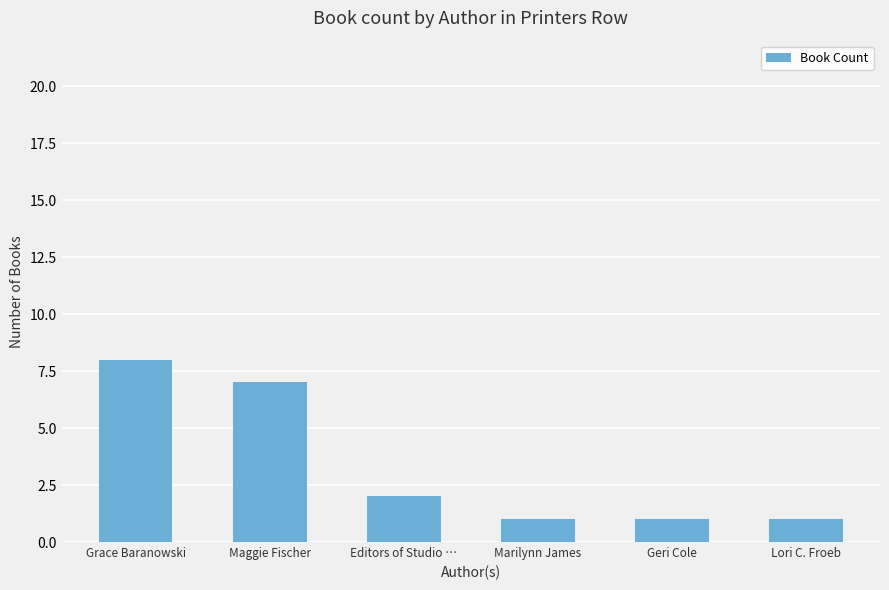

Which category has the highest value across all series?

Grace Baranowski